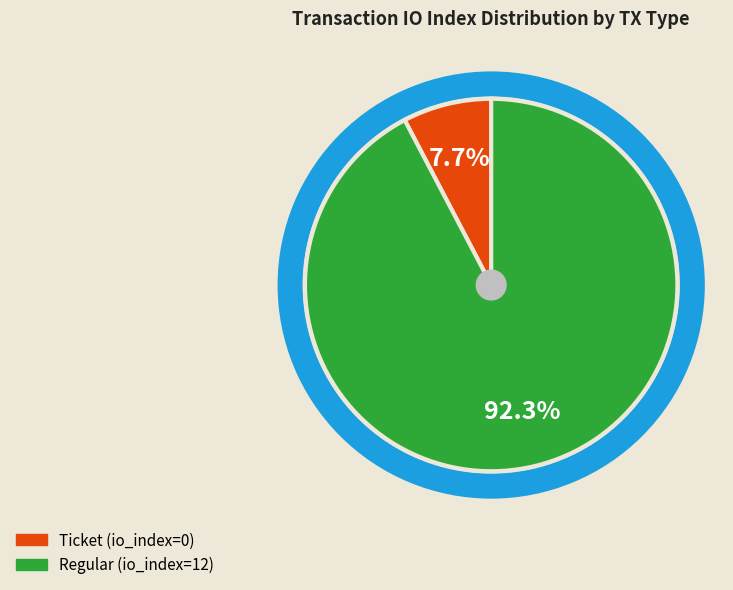

Does Regular (io_index=12) account for over 50% of the chart?

Yes